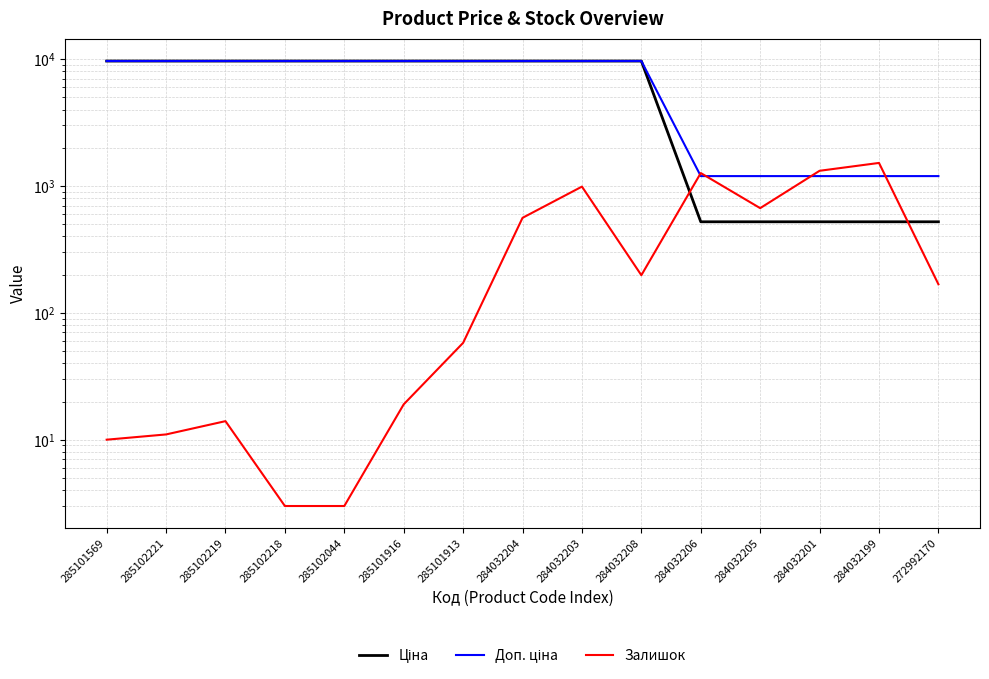

List the labels in order of Ціна value, smallest first.

284032206, 284032205, 284032201, 284032199, 272992170, 285101569, 285102221, 285102219, 285102218, 285102044, 285101916, 285101913, 284032204, 284032203, 284032208